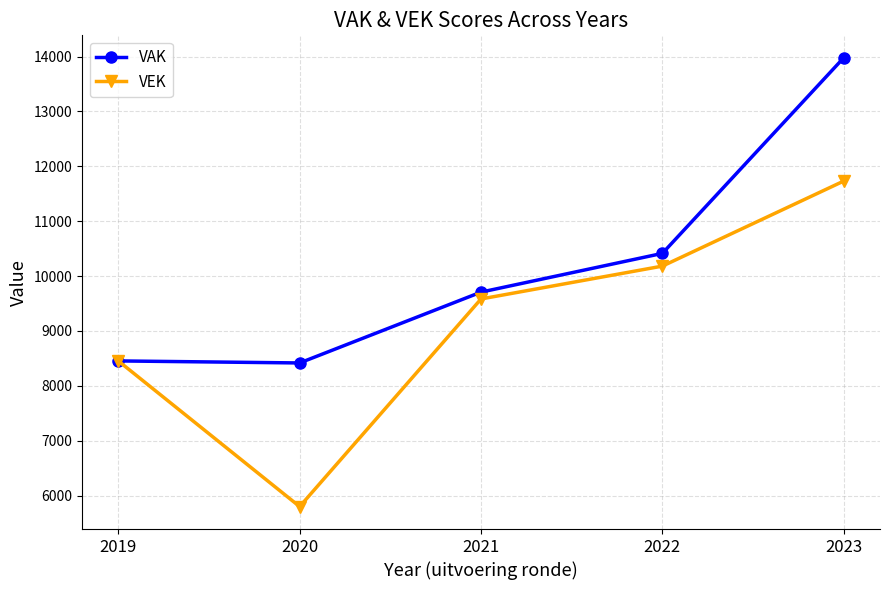

List the series in order of their peak value, lowest first.

VEK, VAK